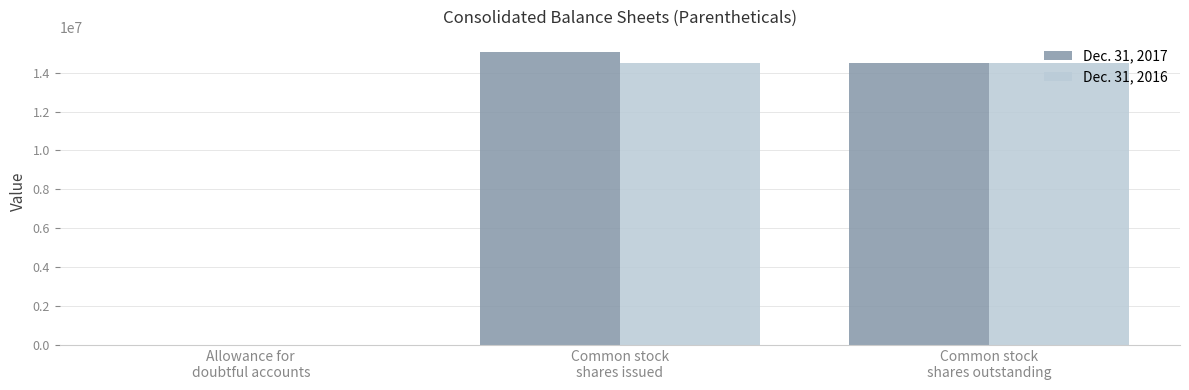

Count the number of categories in the chart.

3